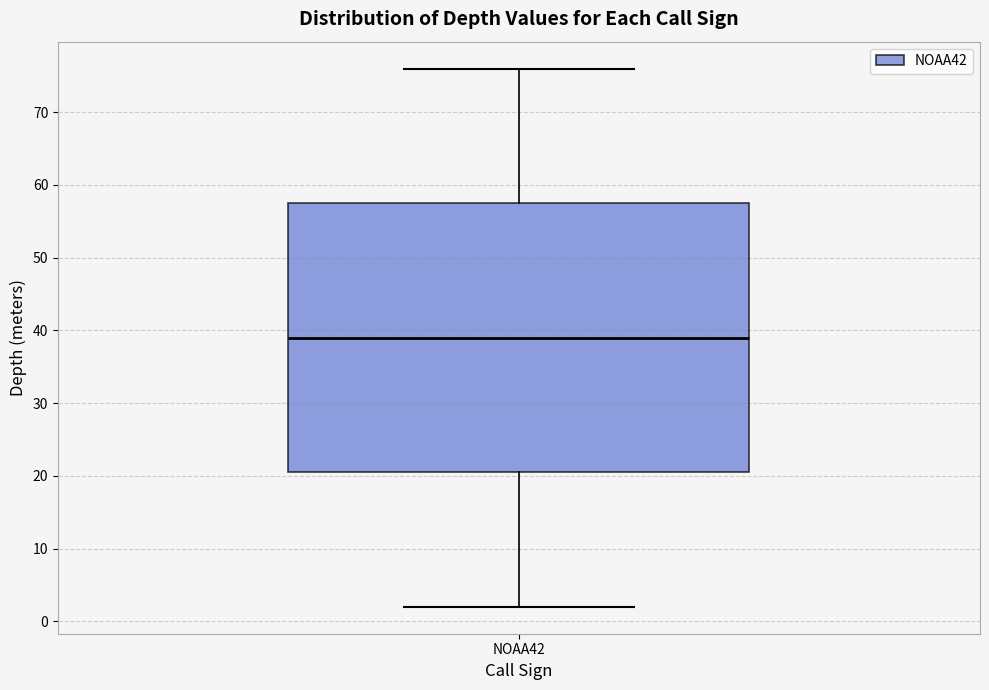

Read this box plot against the y-axis: the position of the median line, the range covered by the box, and the ends of both whiskers. The values are not printed on the chart, so give them approximately, as read against the axis.

median 39, box 21 to 58, whiskers 2 to 76